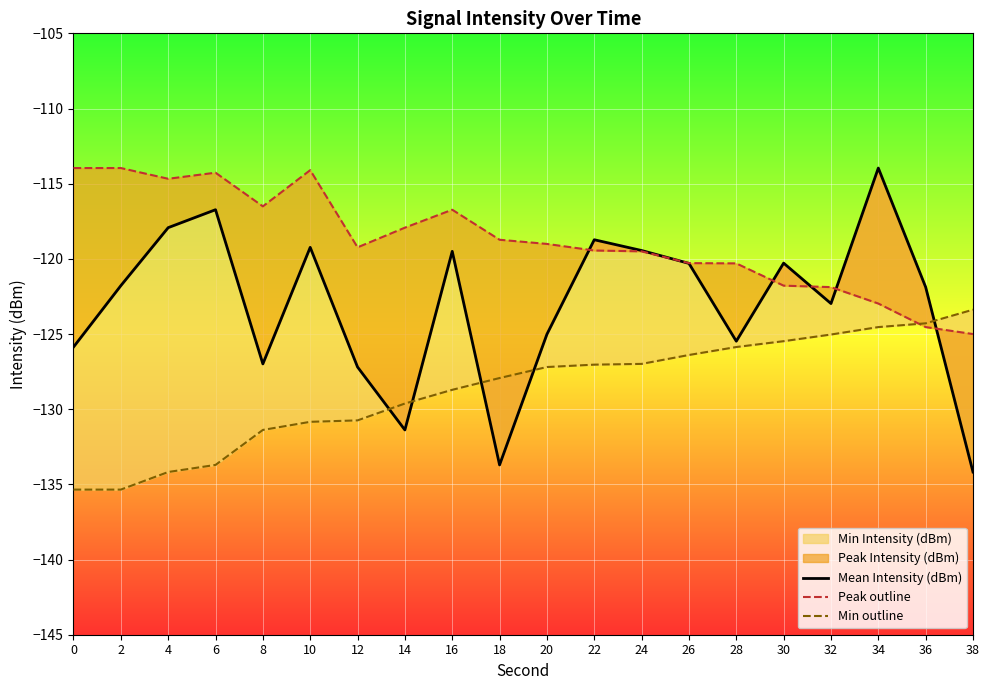

What is the value of the Peak outline point at the 20th from the left?

-125.0